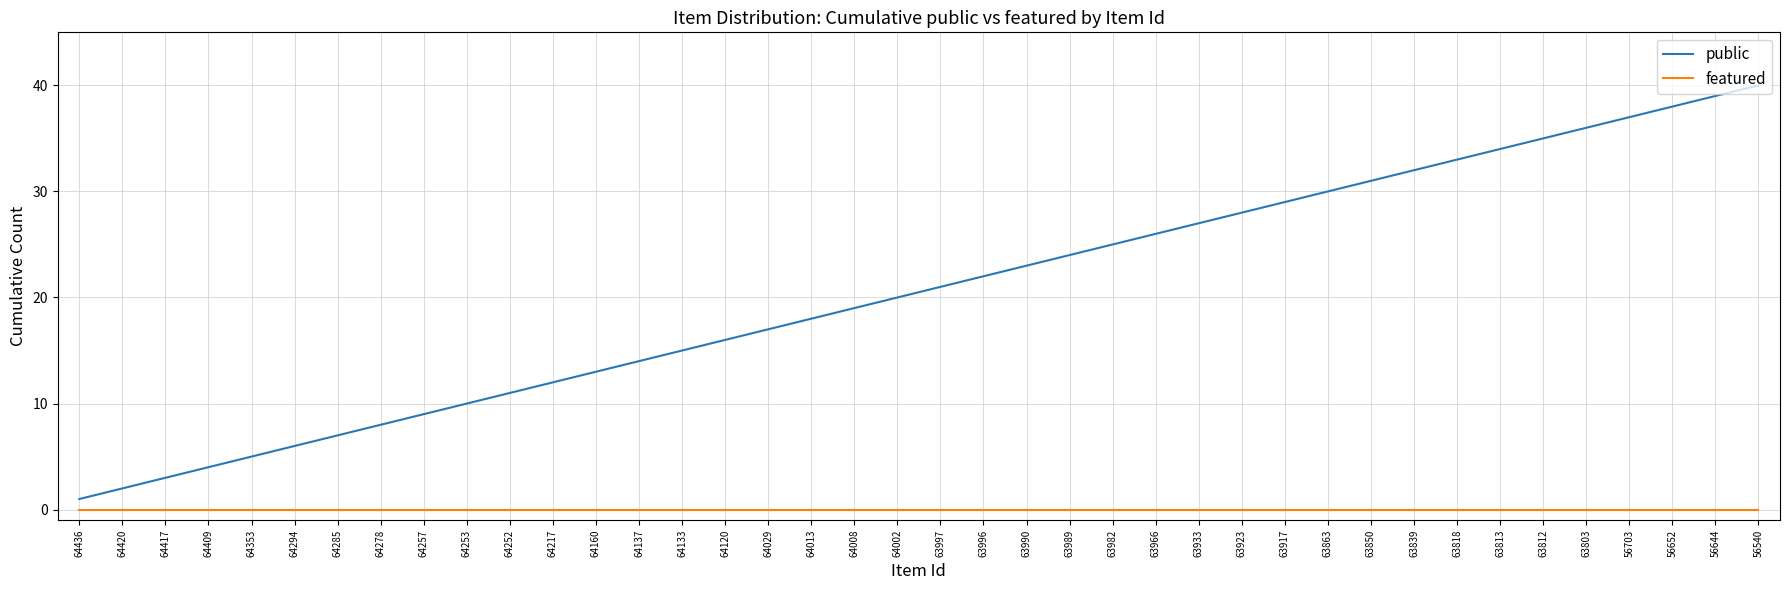

Rank the series by their maximum value, from highest to lowest.

public, featured